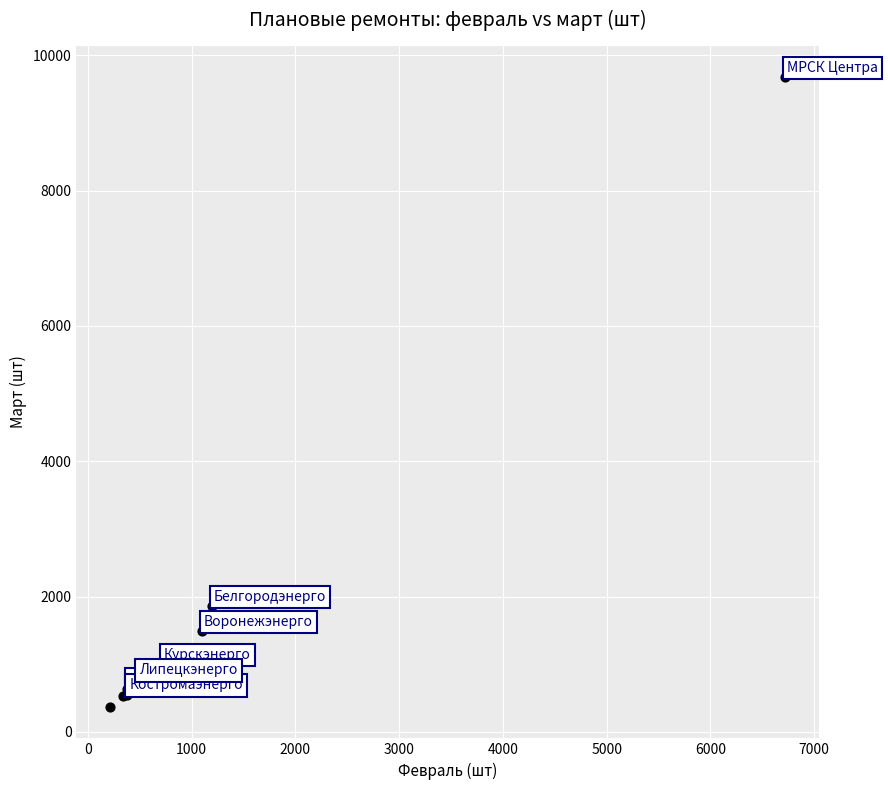

What Y value in the scatter plot is closest to 5022?

1854